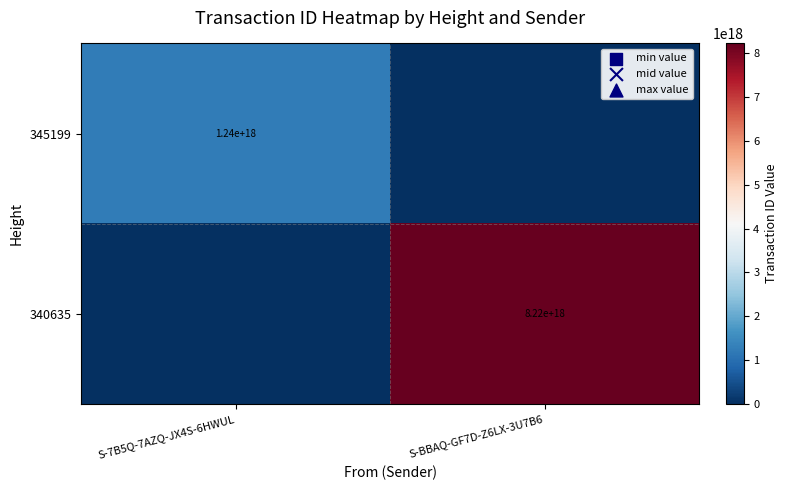

What is the greatest value displayed?

8219022672698073088